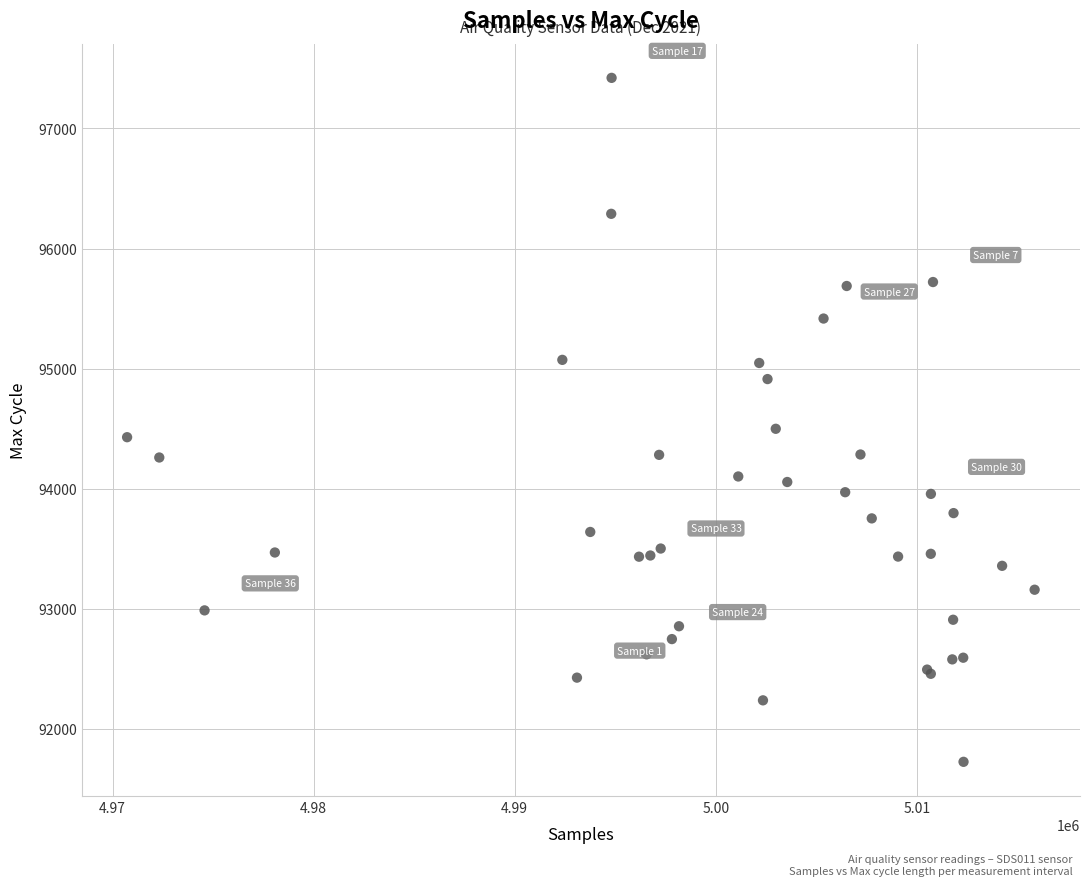

What Y value in the scatter plot is closest to 94573?

94499